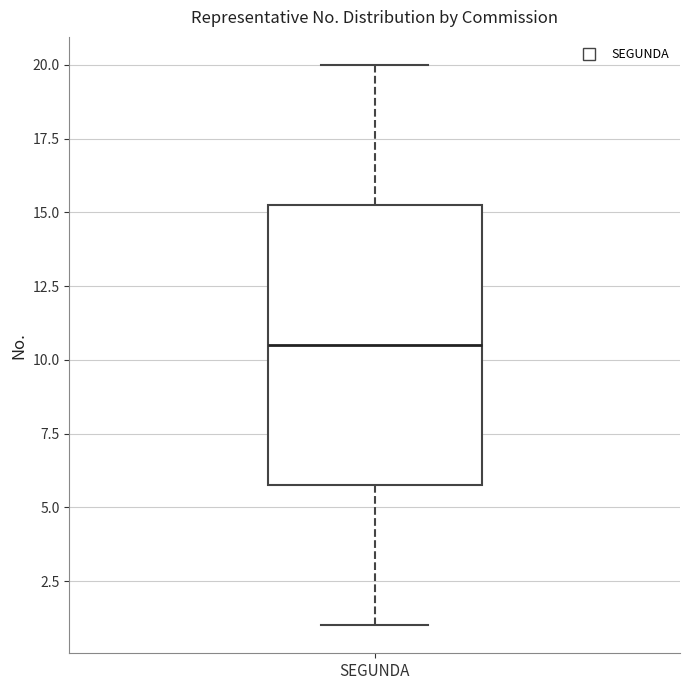

Read this box plot against the y-axis: the position of the median line, the range covered by the box, and the ends of both whiskers. The values are not printed on the chart, so give them approximately, as read against the axis.

median 10.5, box 6.0 to 15.5, whiskers 1.0 to 20.0